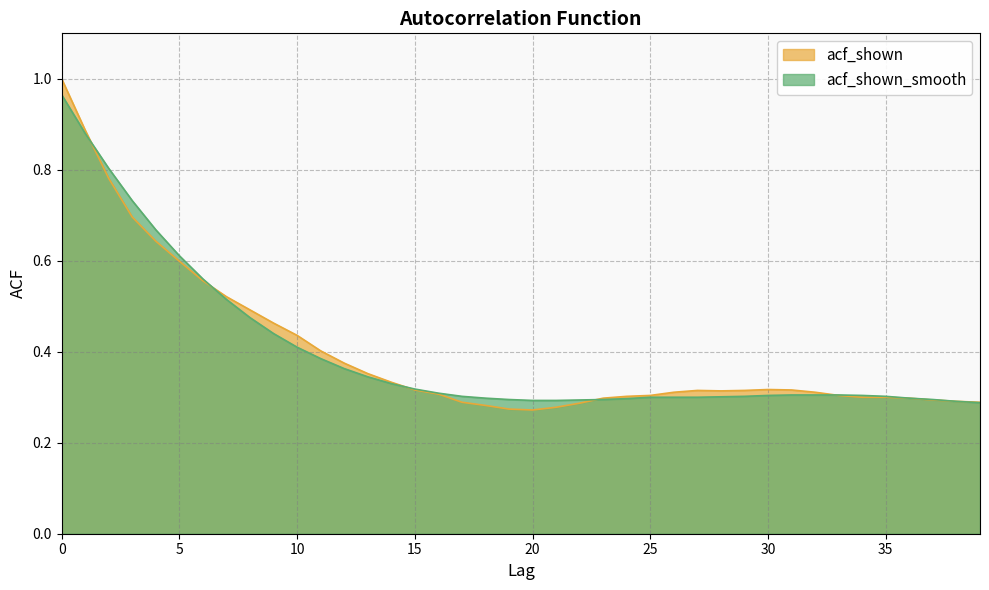

Which category has the lowest value in the acf_shown_smooth series?

39